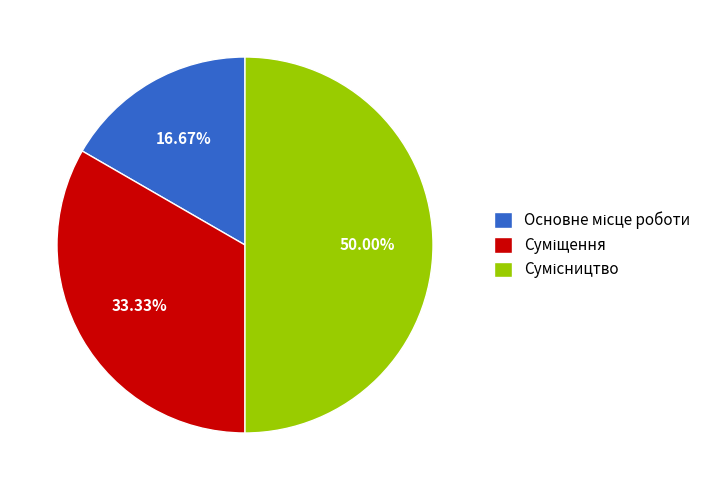

Which slice is the largest?

Сумісництво